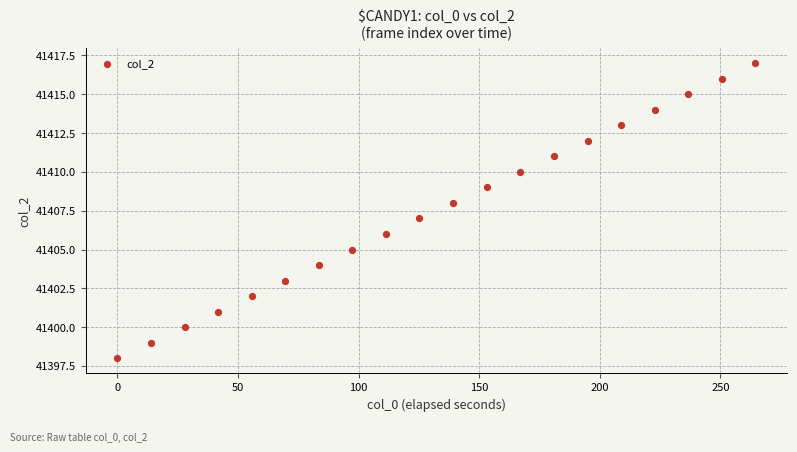

What is the range of Y values (max minus min)?

19